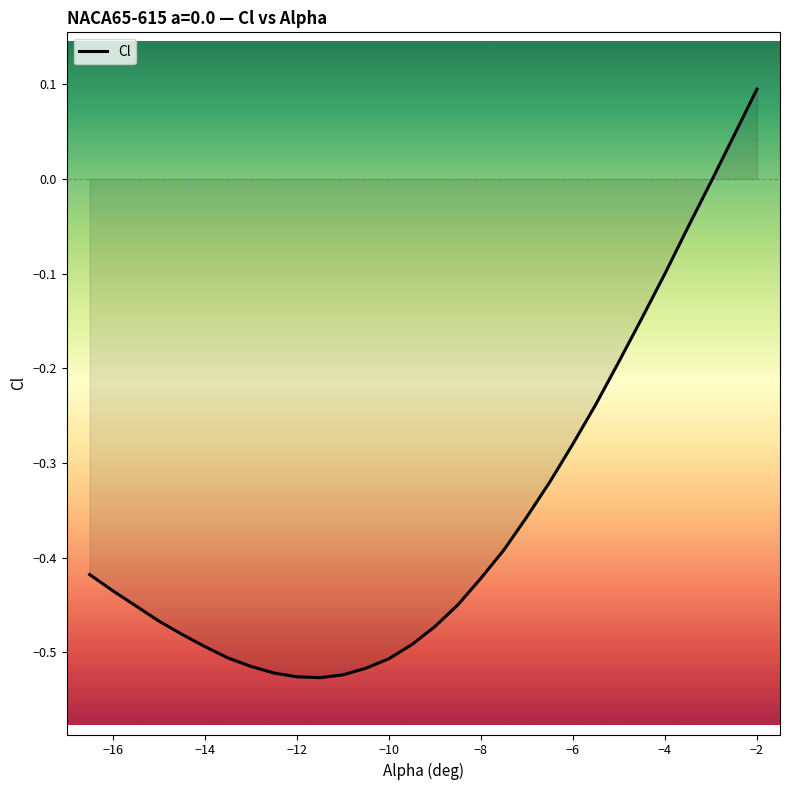

What is the difference between the maximum and minimum values?

0.6